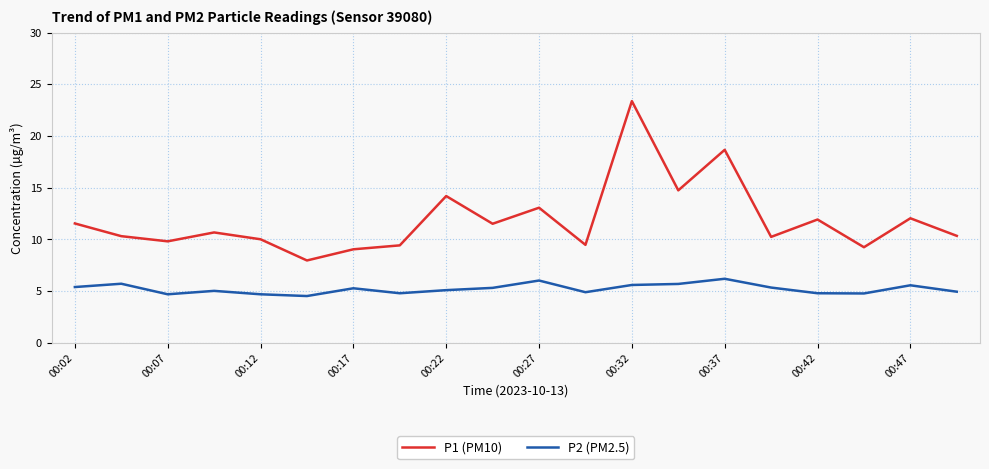

Which series has the largest total across all categories?

P1 (PM10)